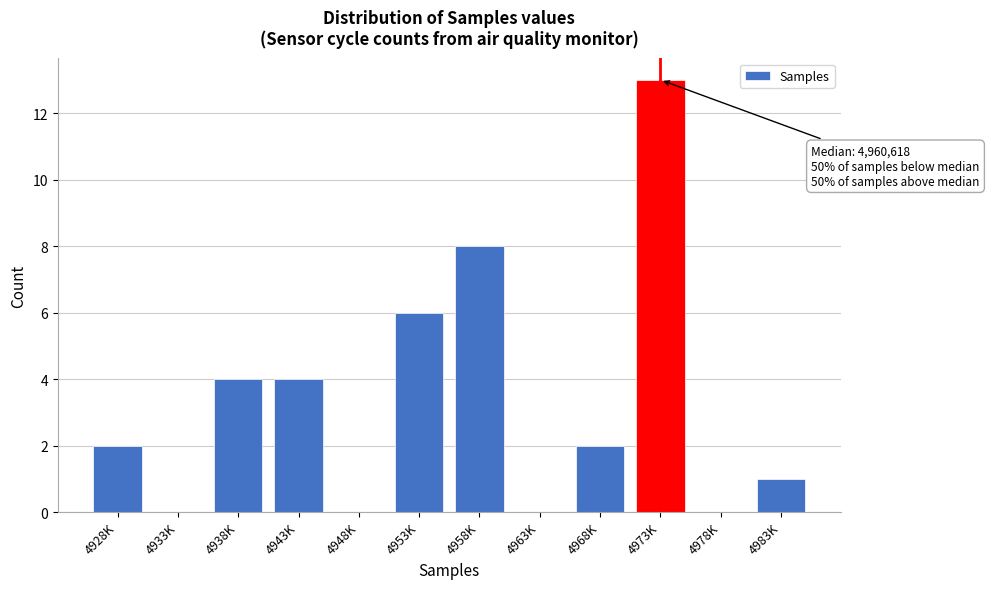

Reading left to right, transcribe all the data shown in this chart.

4928K=2	4933K=0	4938K=4	4943K=4	4948K=0	4953K=6	4958K=8	4963K=0	4968K=2	4973K=13	4978K=0	4983K=1